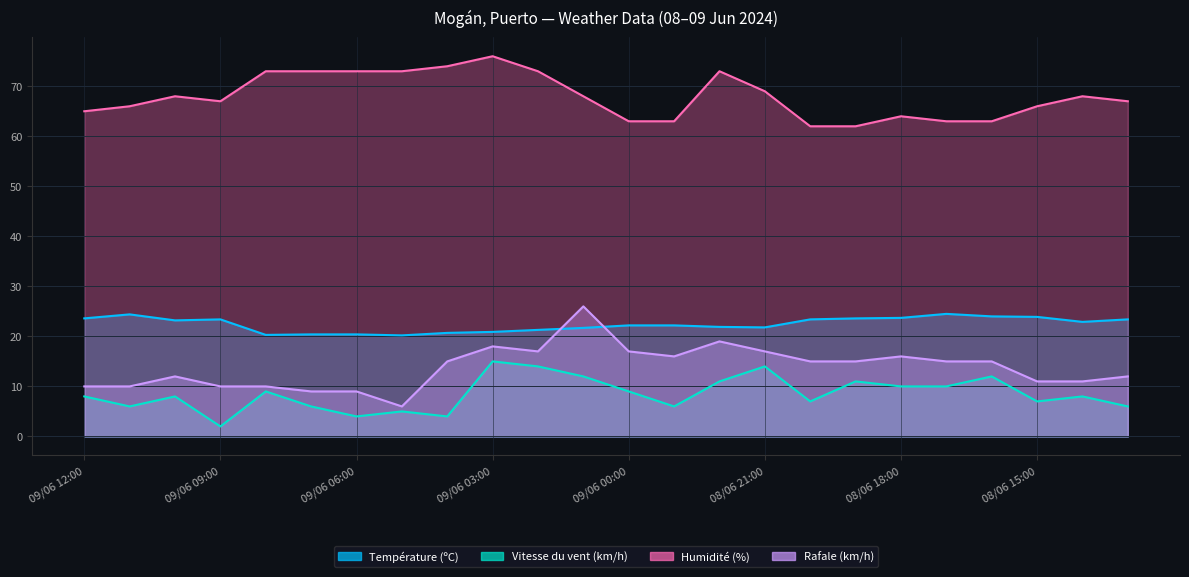

What position from the right is 08/06 13:00?

1